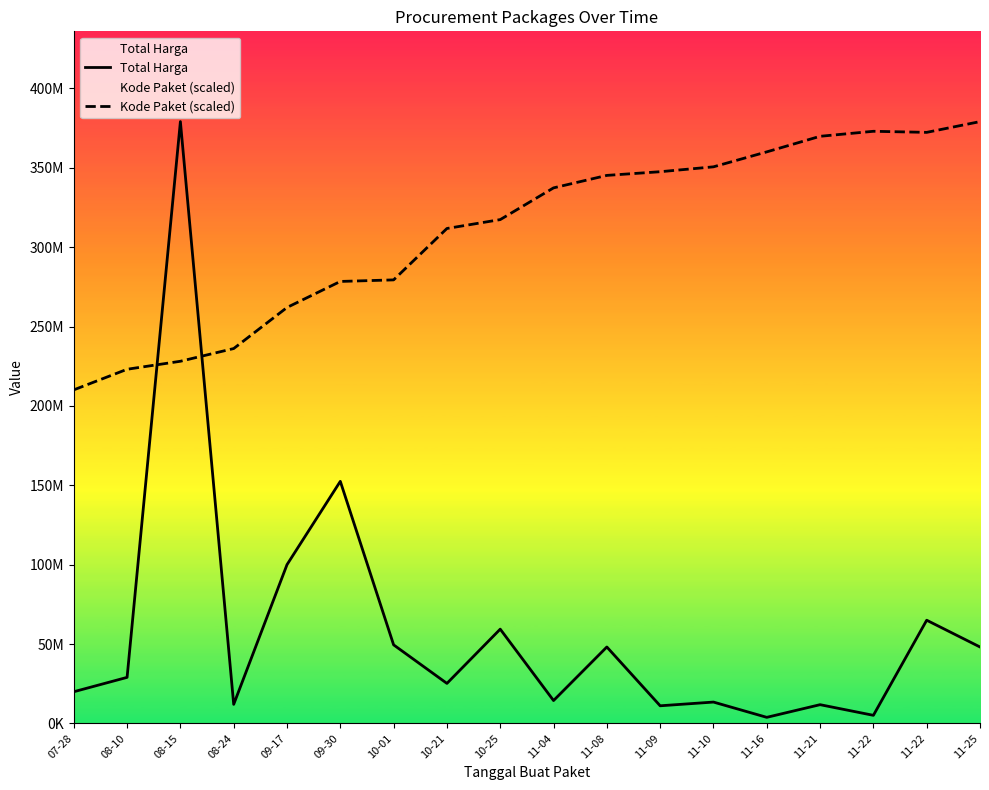

True or false: Kode Paket (scaled) and Total Harga cross at least once.

True